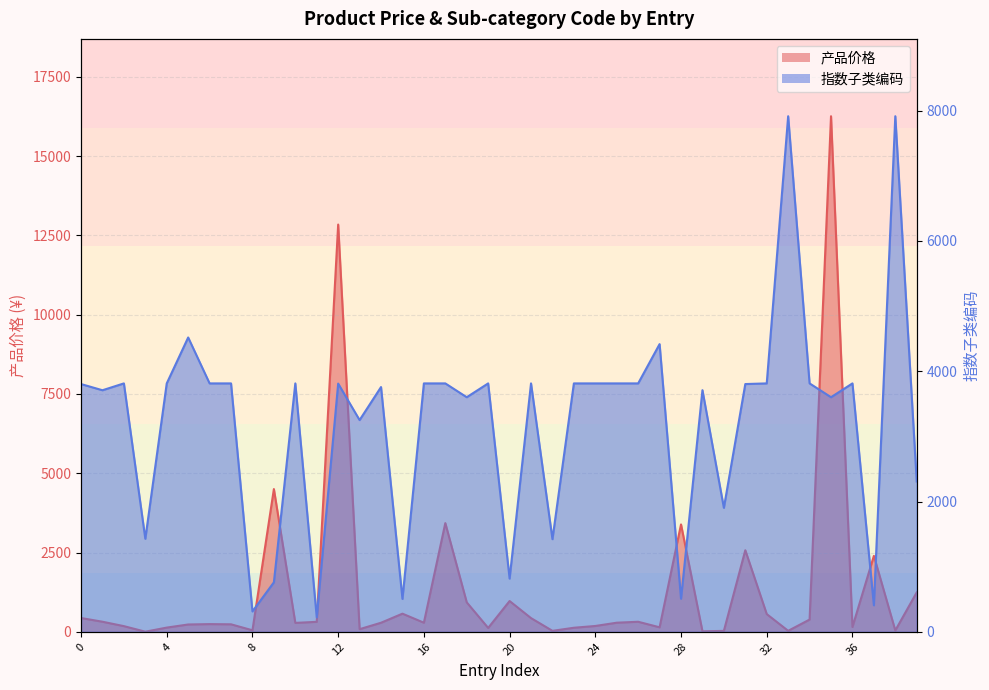

At which label does 产品价格 reach its minimum?

3